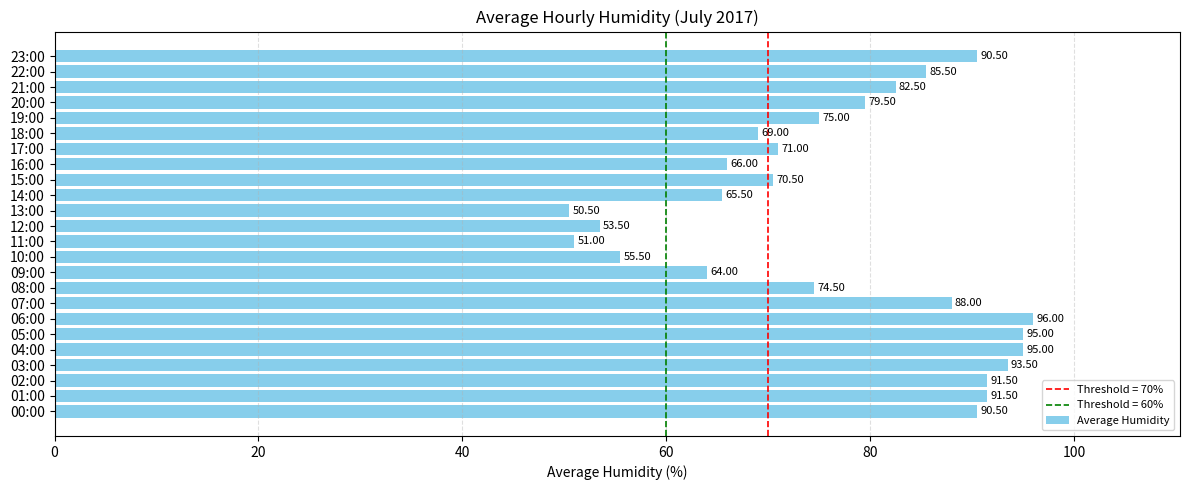

What is the difference between the maximum and minimum values?

45.5